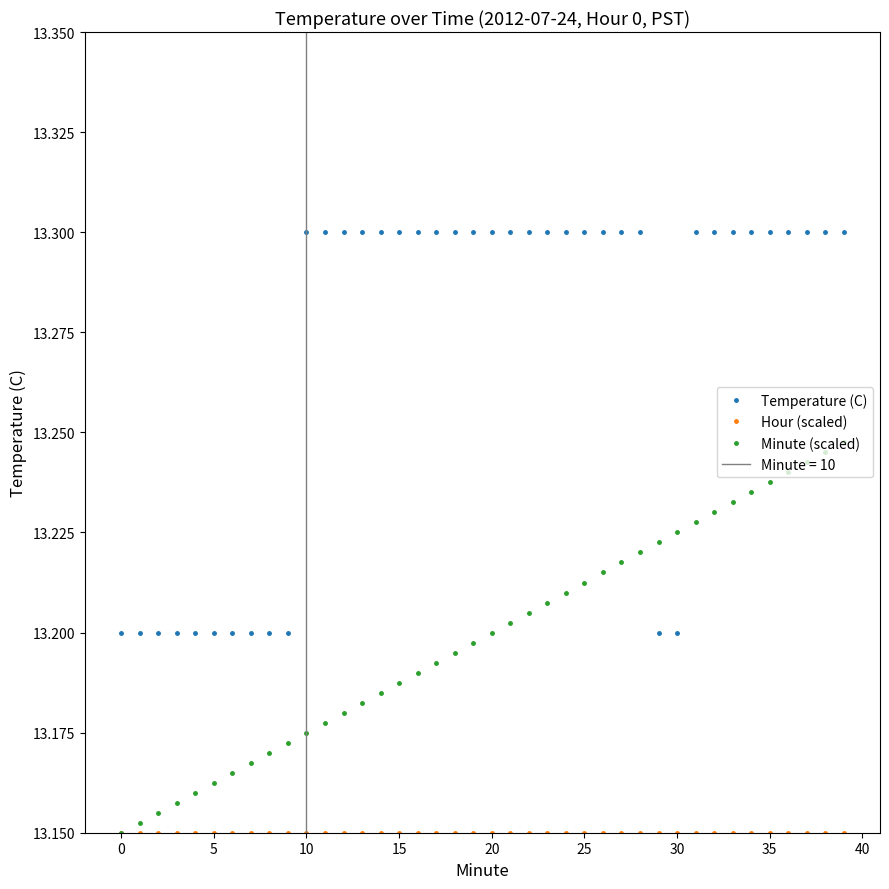

Count the Temperature (C) values in the range 13 to 14.

40